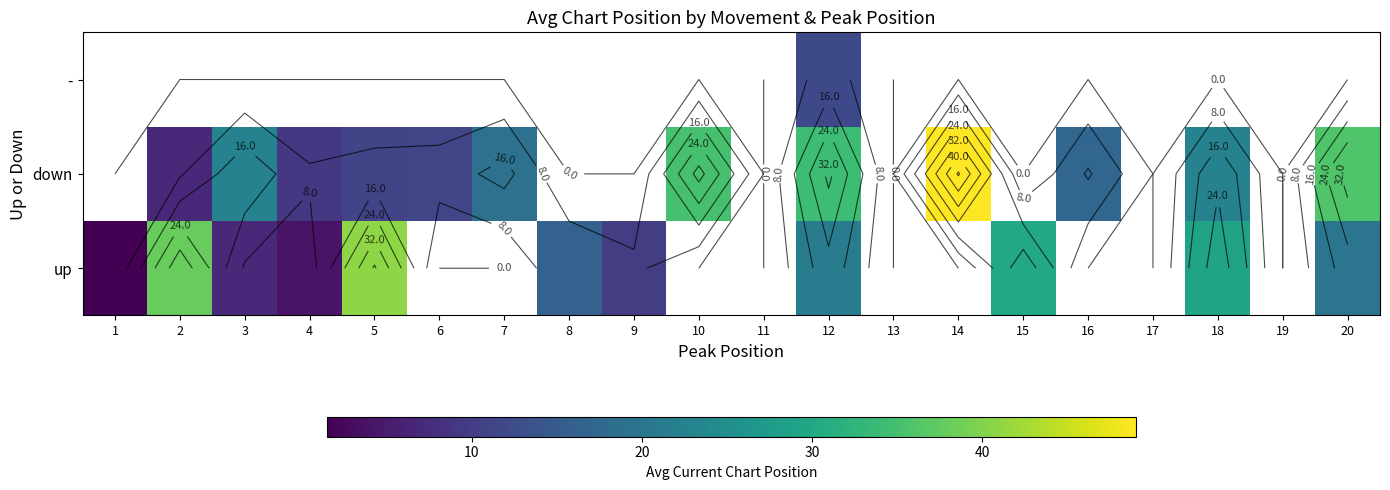

Count the number of data series in this chart.

3